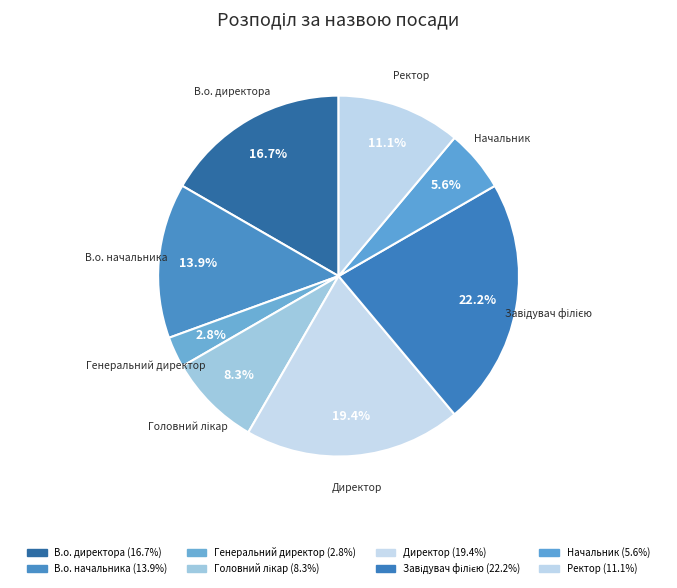

To the nearest percent, what is the average slice percentage?

12%